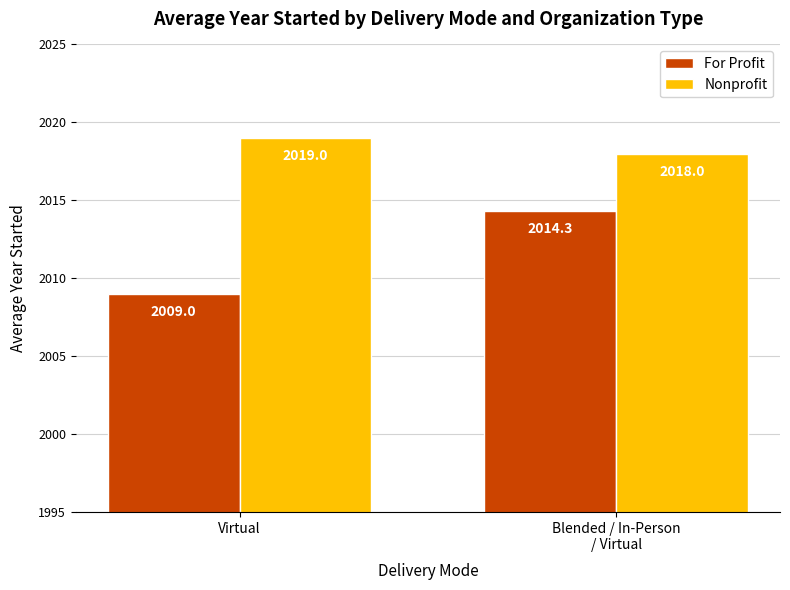

Rank the series by their maximum value, from highest to lowest.

Nonprofit, For Profit